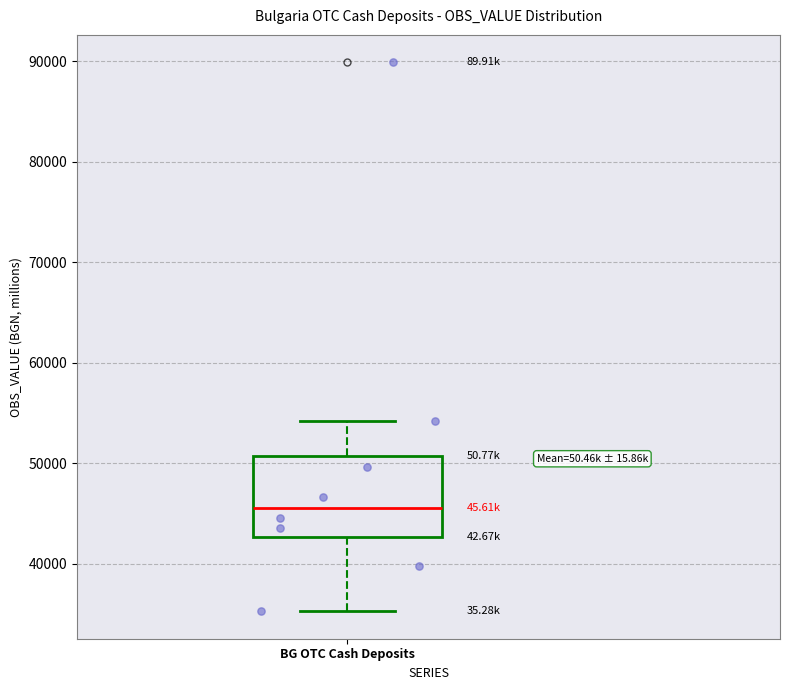

Read this box plot against the y-axis: the position of the median line, the range covered by the box, and the ends of both whiskers. The values are not printed on the chart, so give them approximately, as read against the axis.

median 46000, box 43000 to 51000, whiskers 35000 to 54000